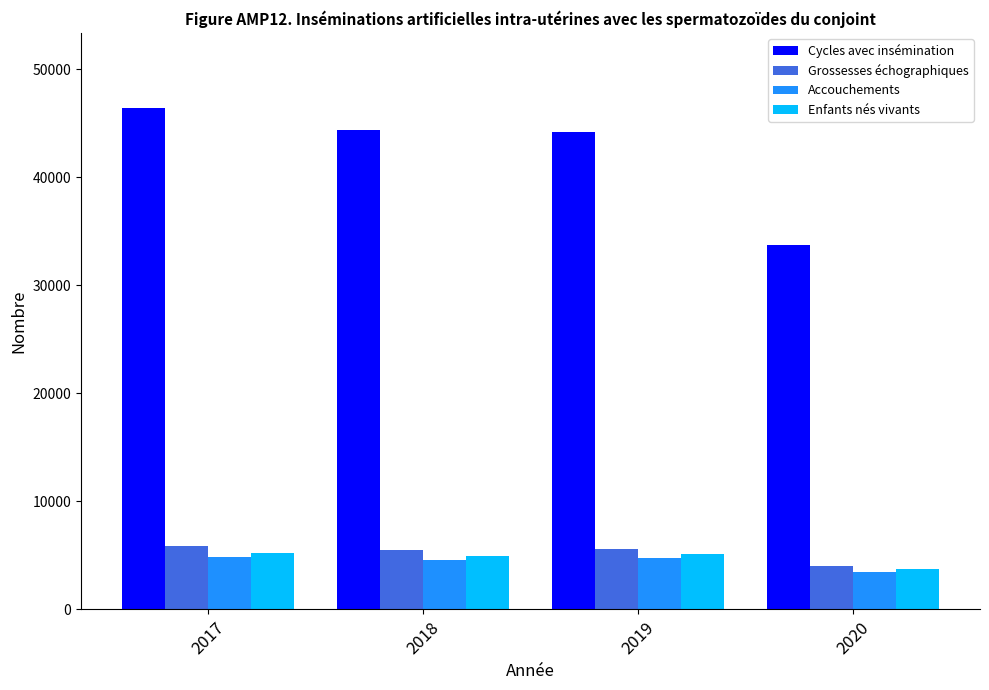

The Enfants nés vivants series shows 5249 at 2017. True or false?

True